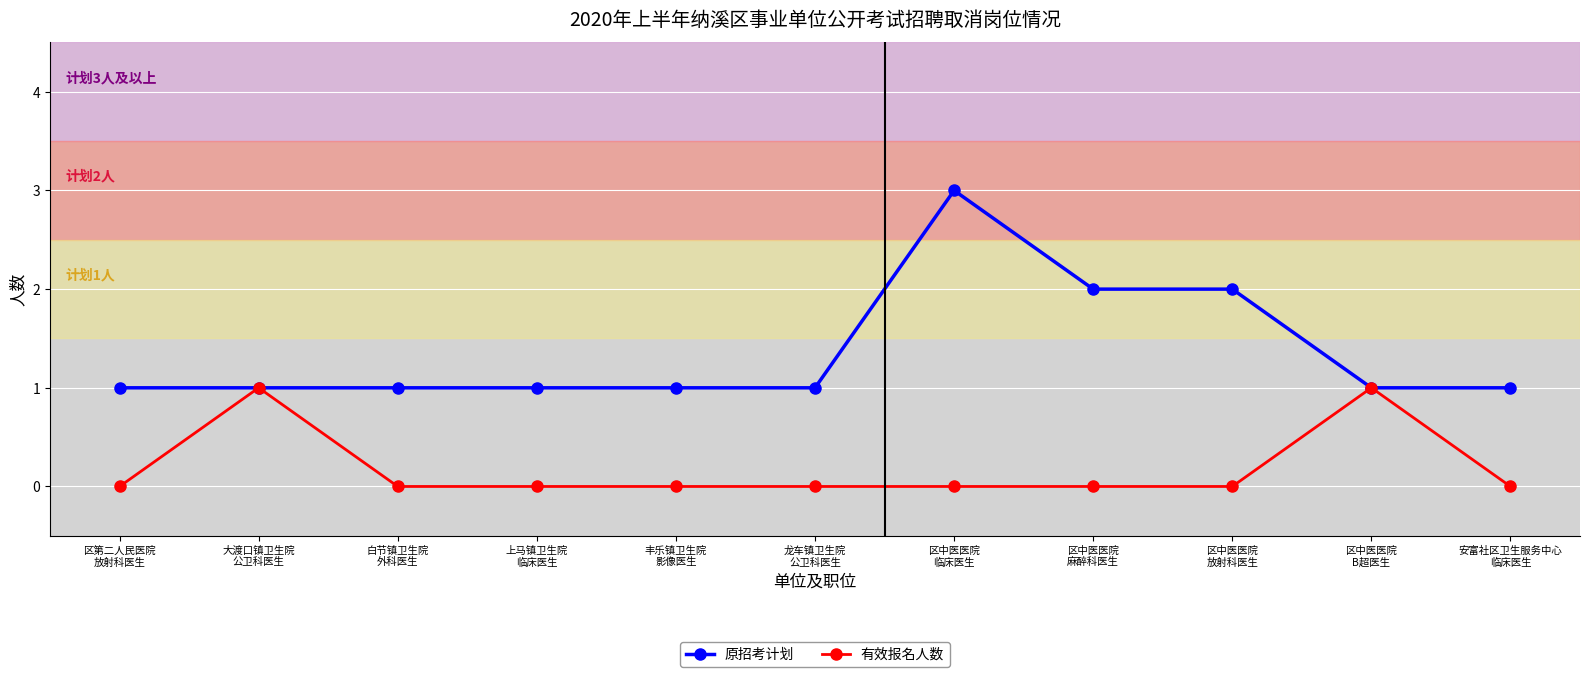

What position from the right is 区中医医院
麻醉科医生?

4